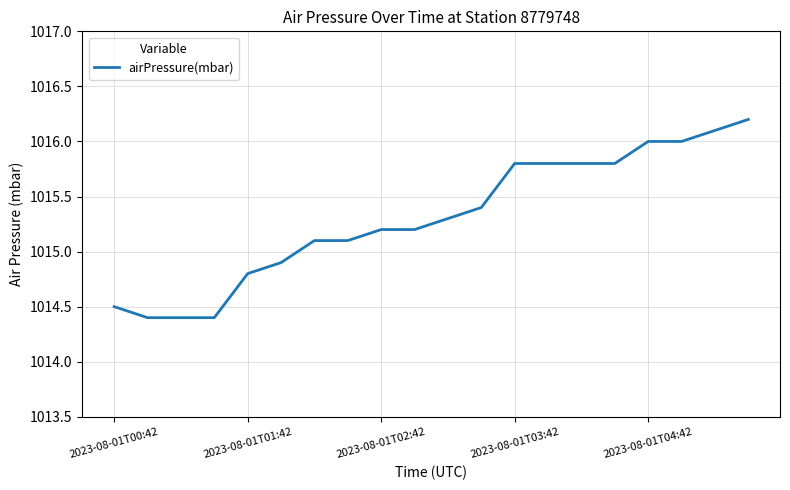

What is the greatest value displayed?

1016.2